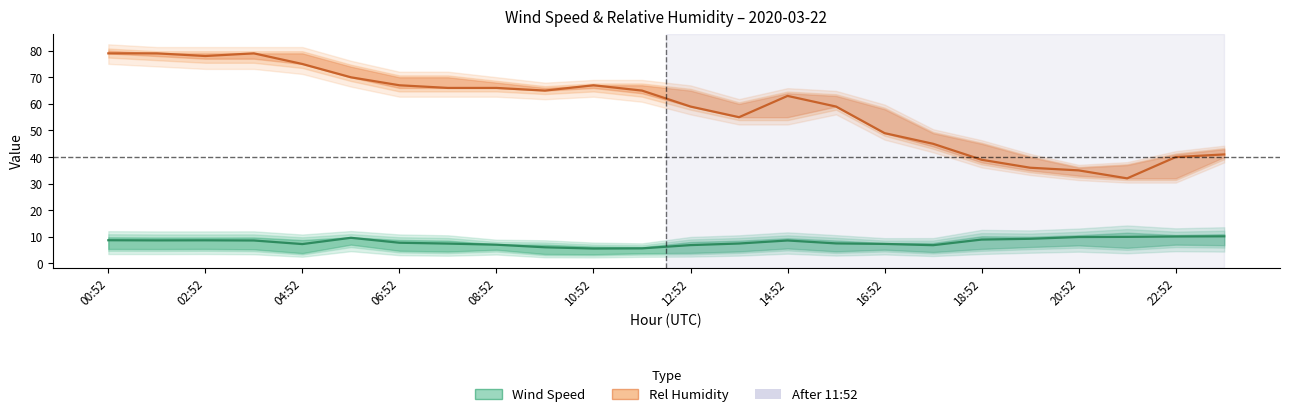

Where does the Wind Speed (mid) series first go above 8?

00:52